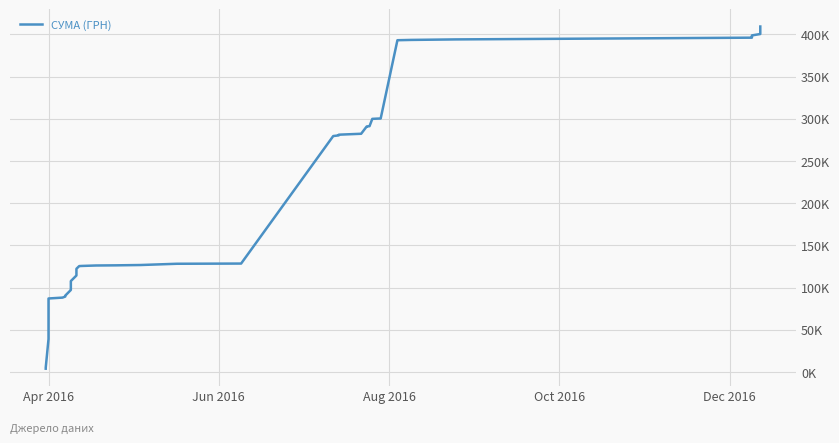

True or false: the data has more than 2 interior local peaks.

False